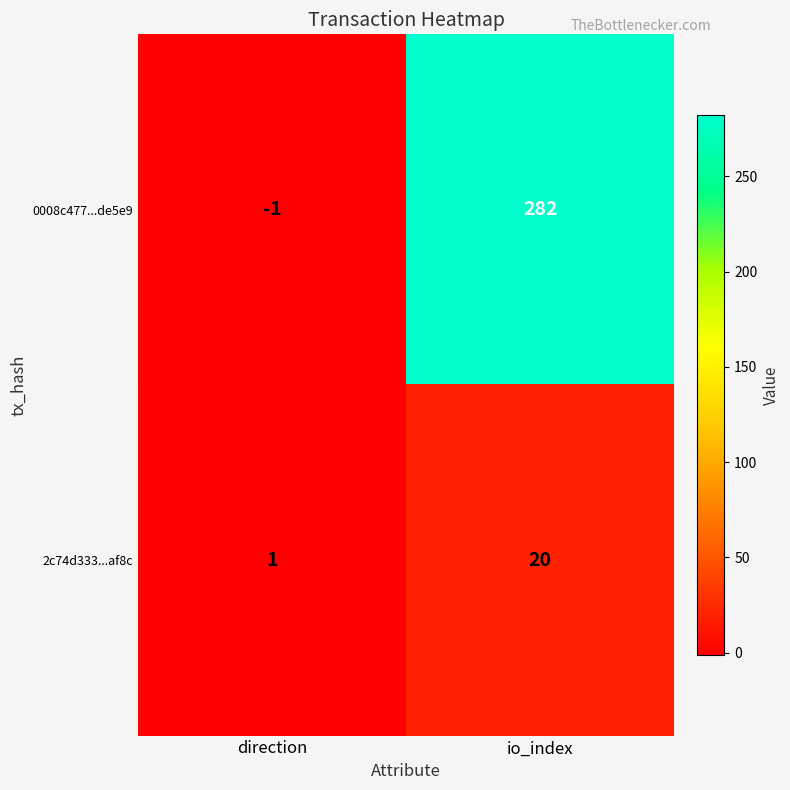

Which series has the largest range (max minus min)?

0008c477...de5e9